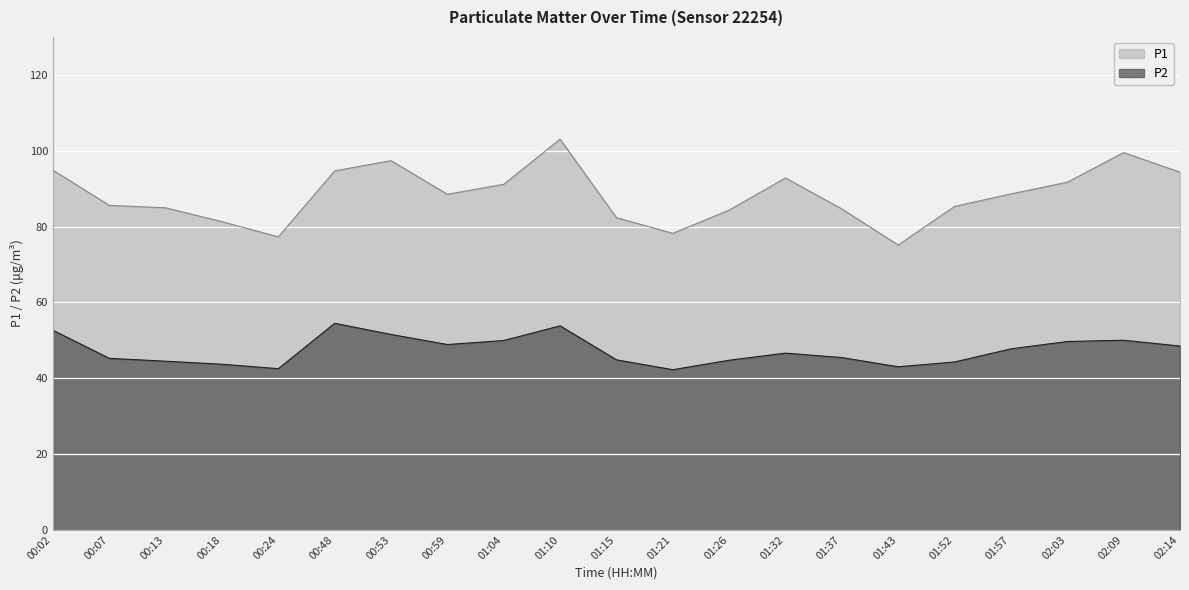

What is the difference between the P2 values at 01:37 and 00:13?

1.0